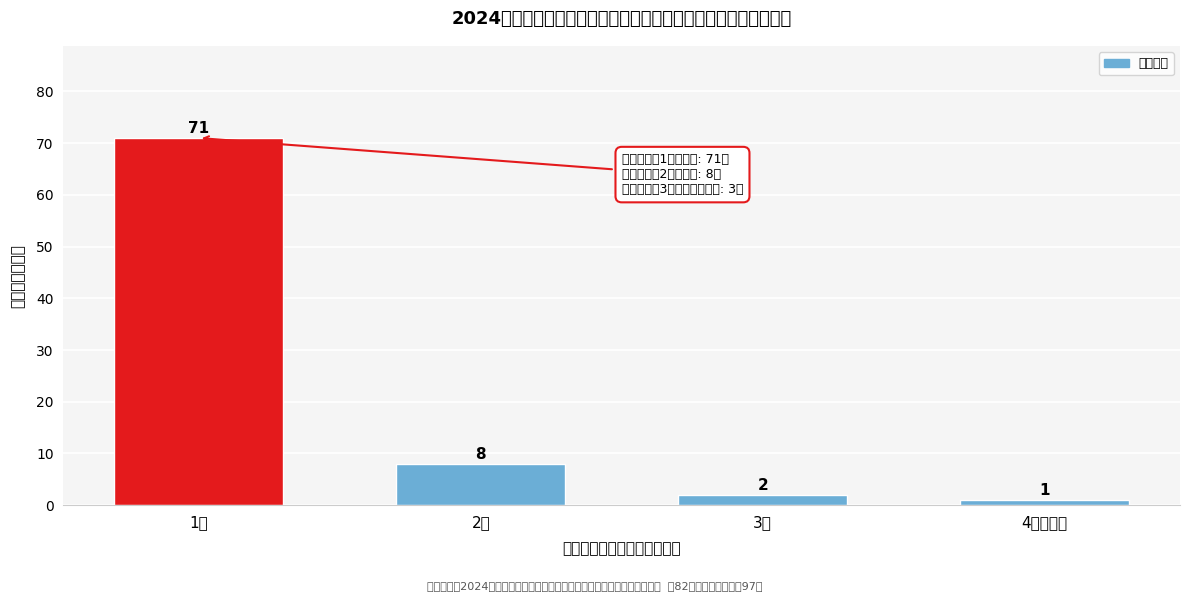

Reading left to right, list all the values displayed in this chart.

71	8	2	1